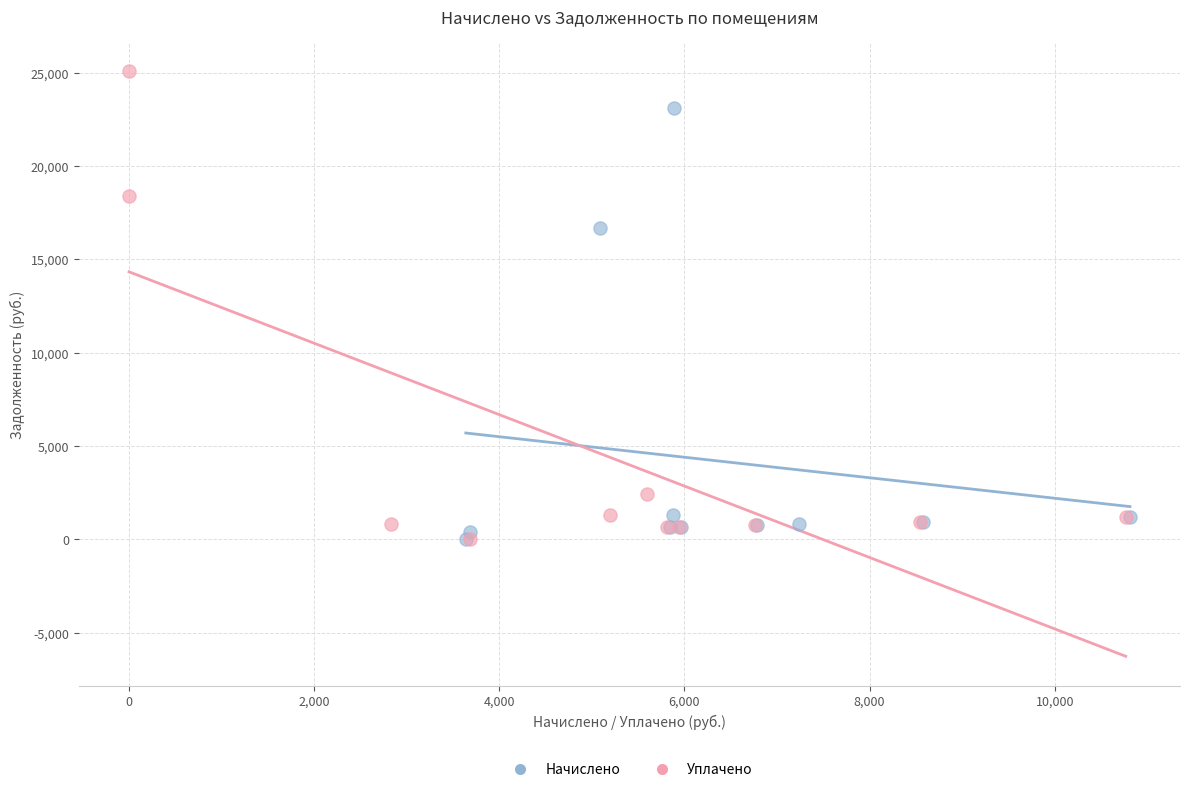

Which series reaches the maximum Y coordinate?

Уплачено